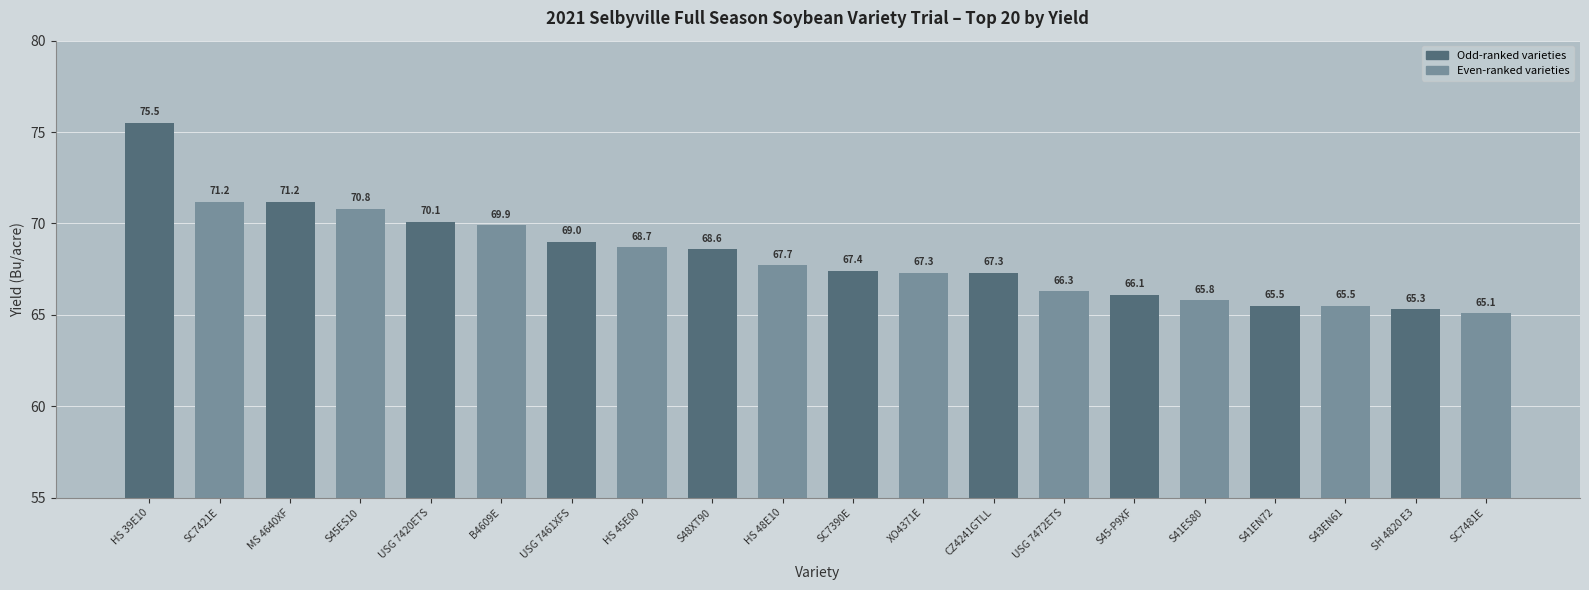

The value at MS 4640XF is 71.2. True or false?

True